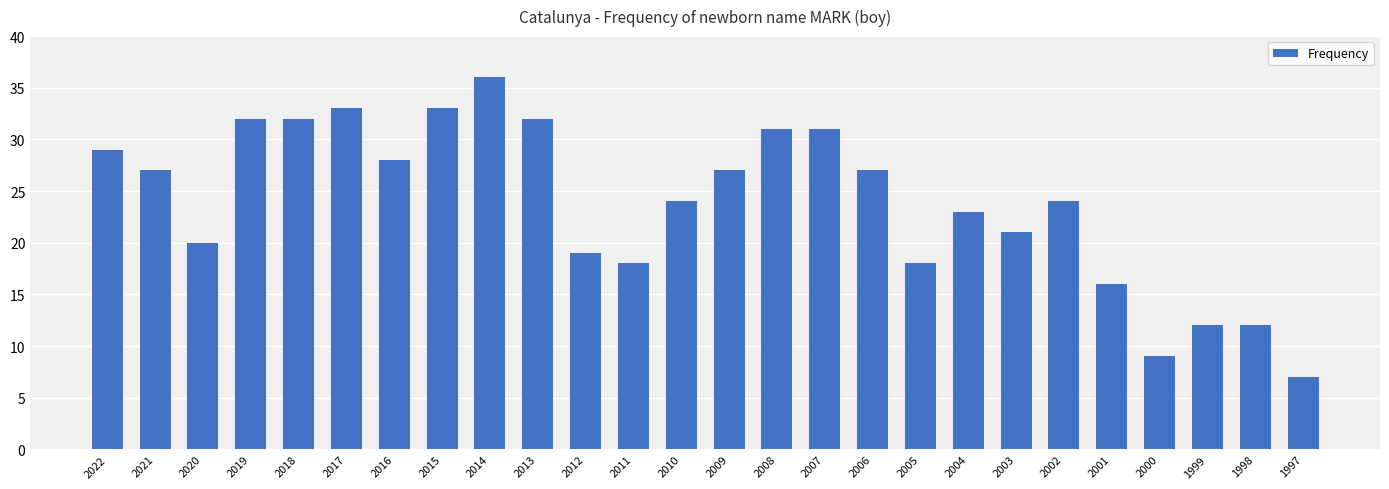

What is the average value?

24